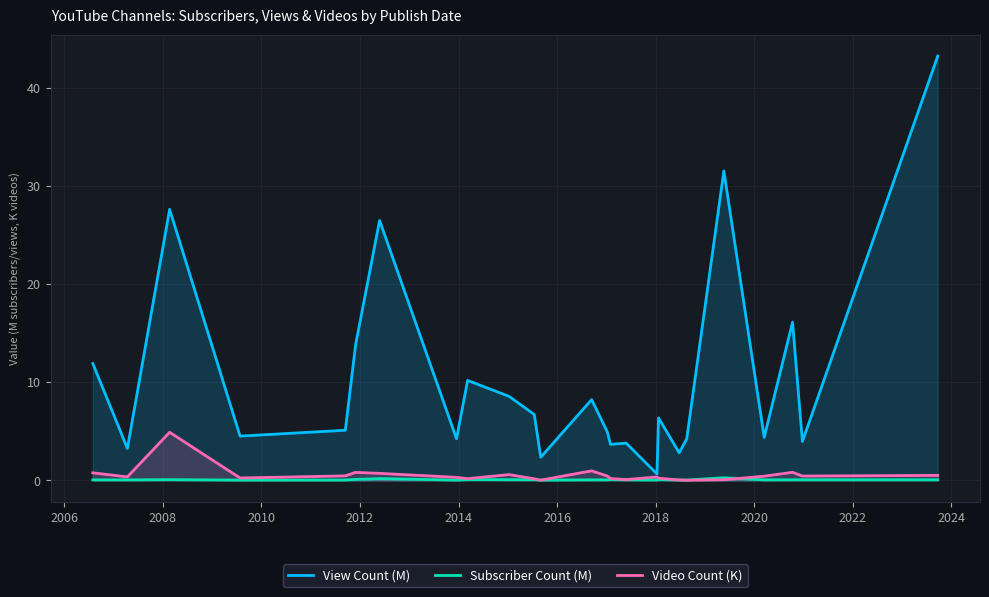

True or false: View Count (M) and Video Count (K) cross at least once.

False